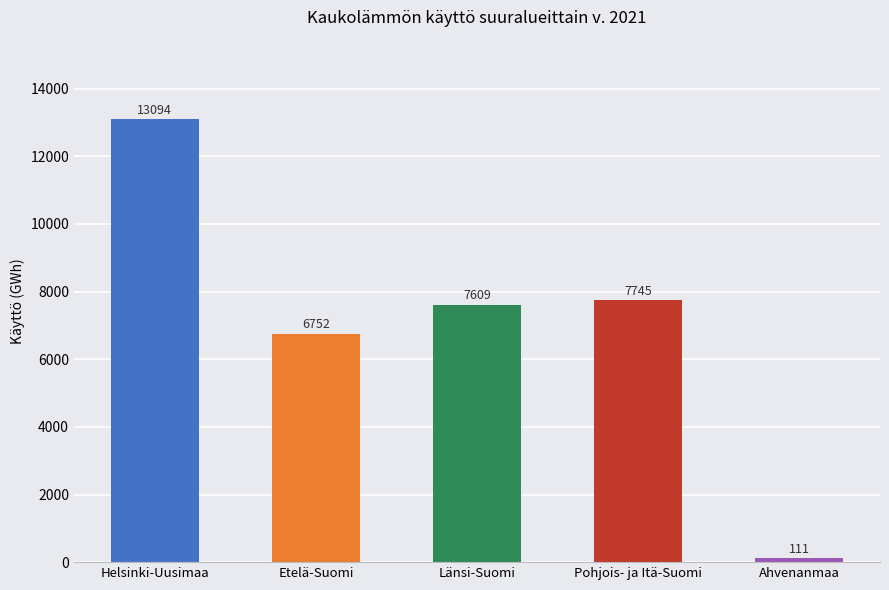

What is the label of the 1st bar from the right?

Ahvenanmaa